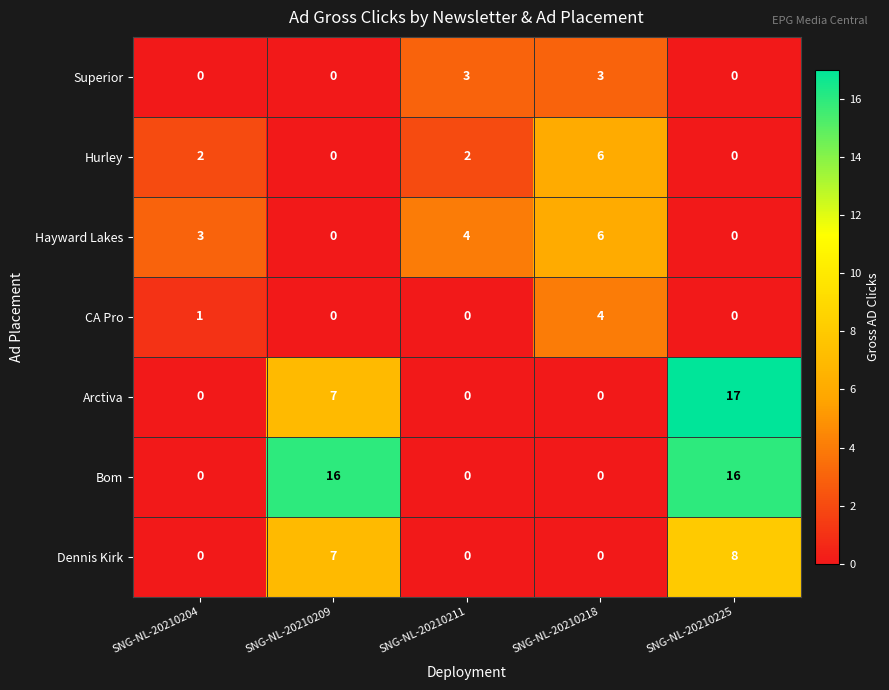

Is the value of Arctiva at SNG-NL-20210211 greater than the value of Bom at SNG-NL-20210209?

No